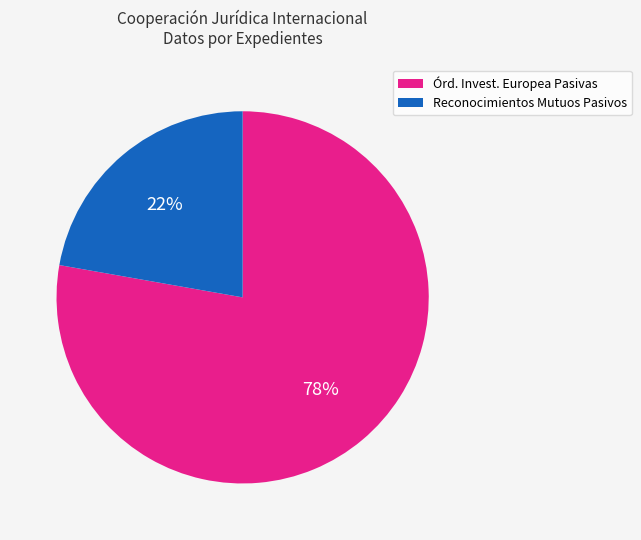

Does any single category account for the majority?

Yes